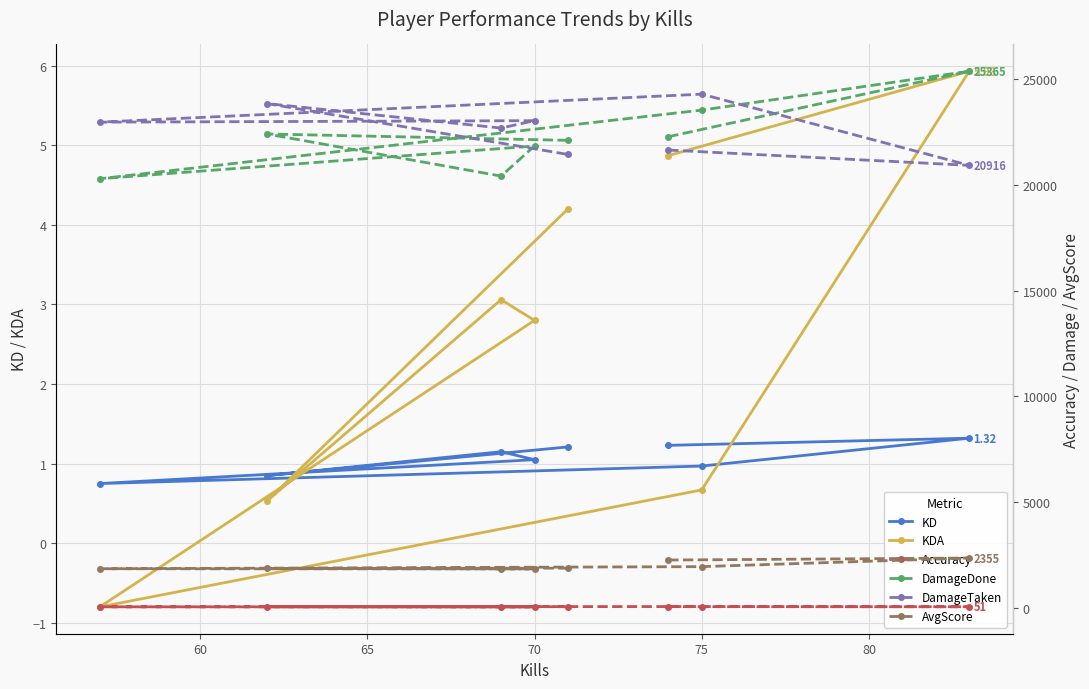

How many positive values does the KDA series have?

7